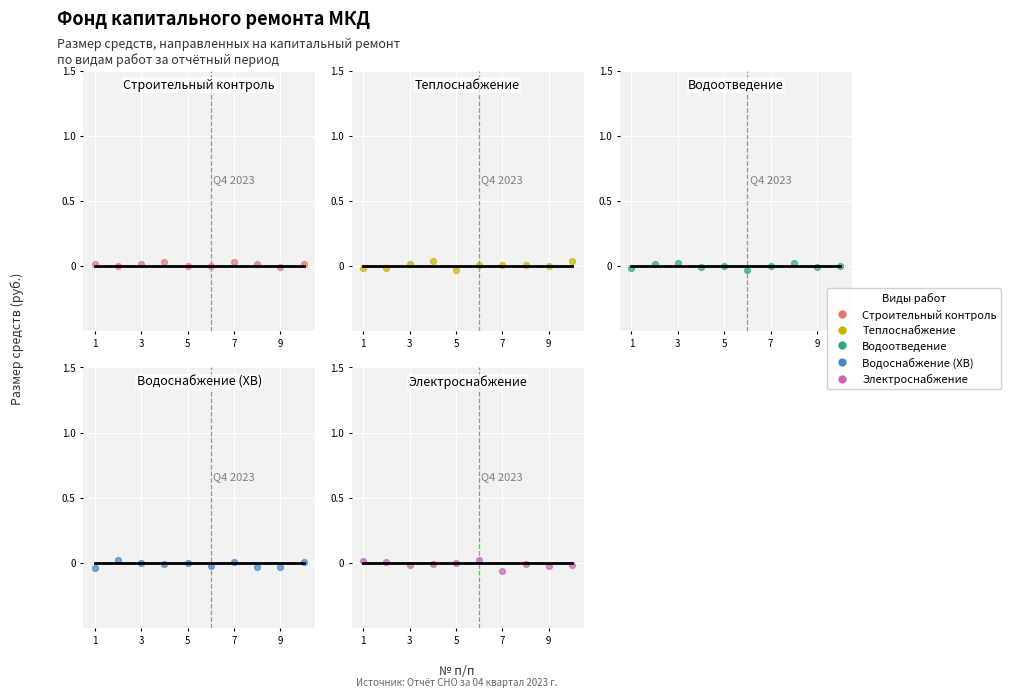

What are all the series names shown in the legend?

Строительный контроль, Теплоснабжение, Водоотведение, Водоснабжение (ХВ), Электроснабжение